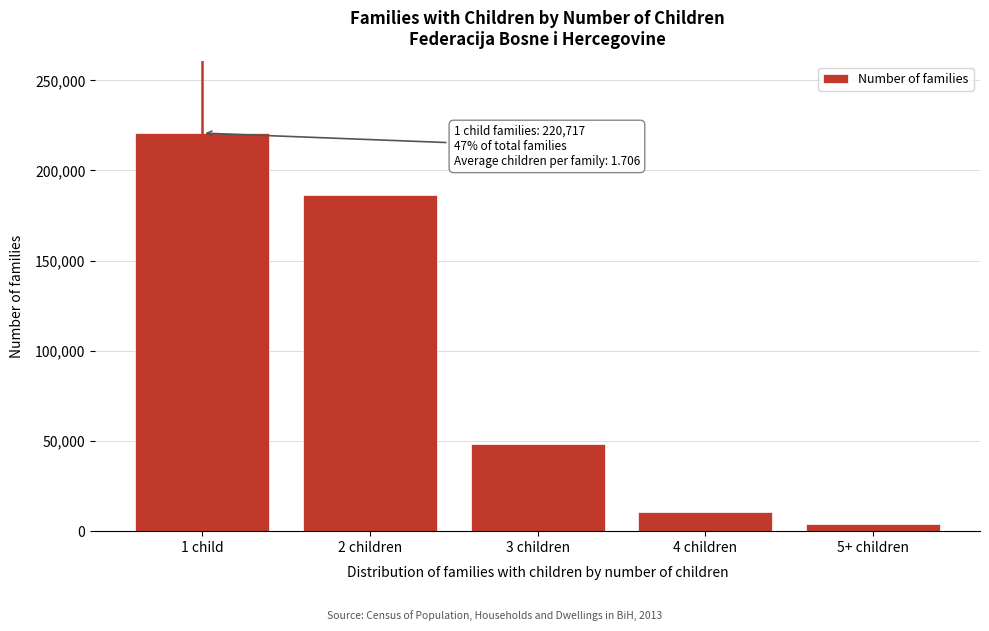

Reading left to right, list all the values displayed in this chart.

220717	186150	48128	10546	3725